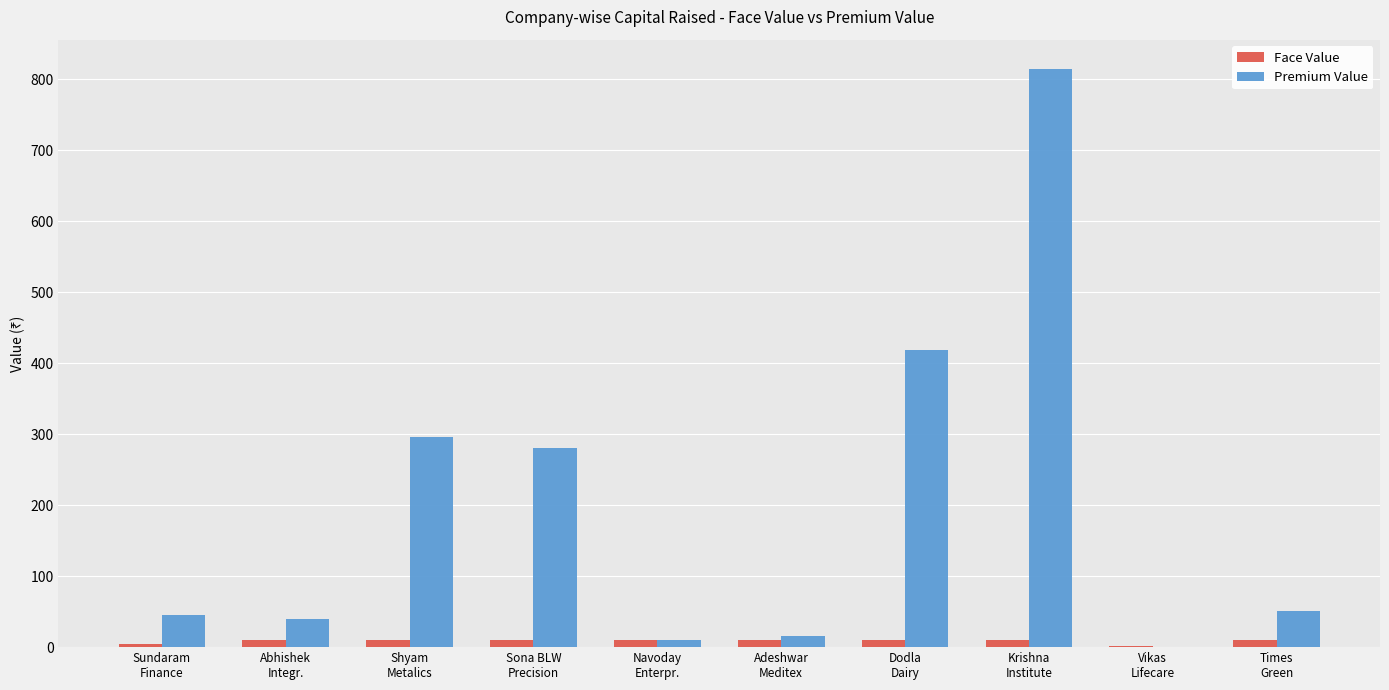

What is the sum of all Face Value values?

86.0